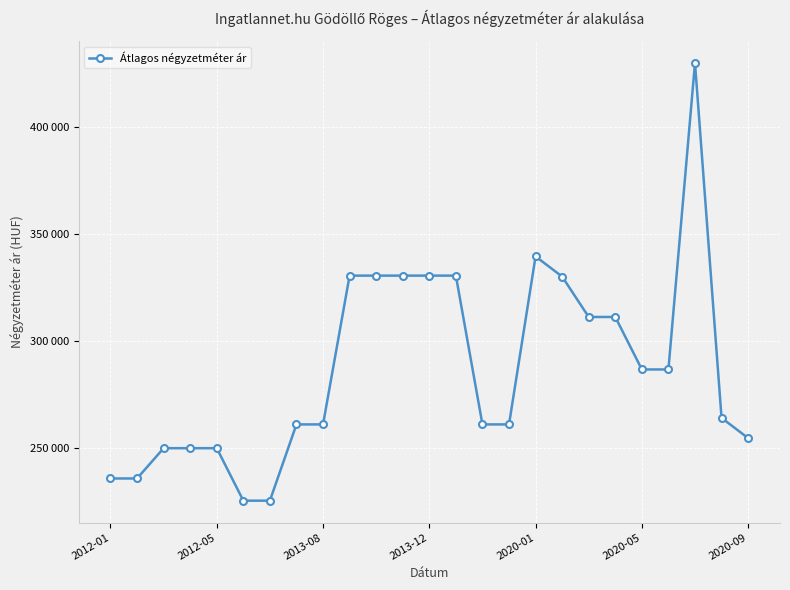

True or false: there are more than 1 points higher than both neighbors.

True